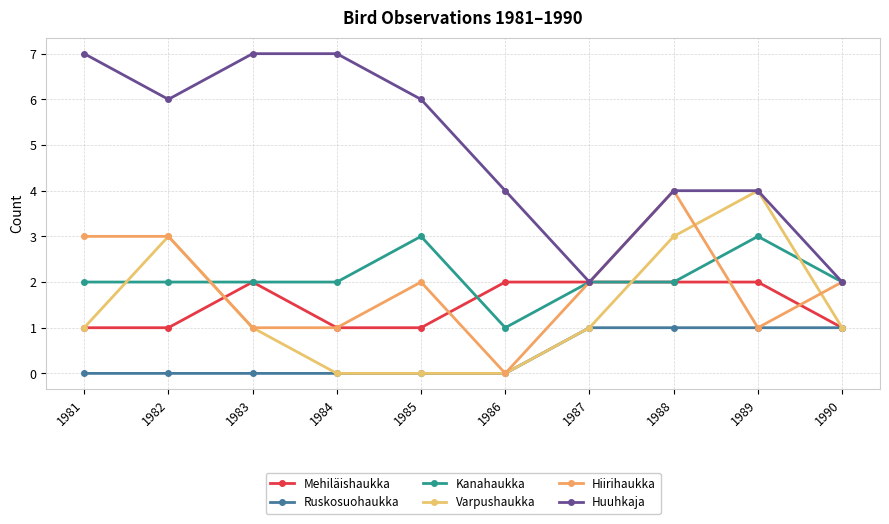

How many interior local peaks does the Mehiläishaukka series have?

1